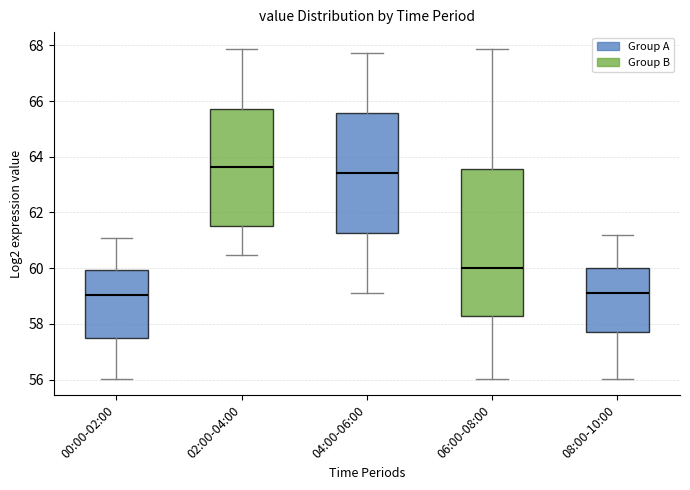

Reading left to right, read every box against the y-axis: the position of its median line, the range the box covers, and the ends of its whiskers. The values are not printed on the chart, so give them approximately, as read against the axis.

00:00-02:00: median 59.0, box 57.6 to 60.0, whiskers 56.0 to 61.0
02:00-04:00: median 63.6, box 61.6 to 65.8, whiskers 60.4 to 67.8
04:00-06:00: median 63.4, box 61.2 to 65.6, whiskers 59.2 to 67.8
06:00-08:00: median 60.0, box 58.2 to 63.6, whiskers 56.0 to 67.8
08:00-10:00: median 59.2, box 57.8 to 60.0, whiskers 56.0 to 61.2